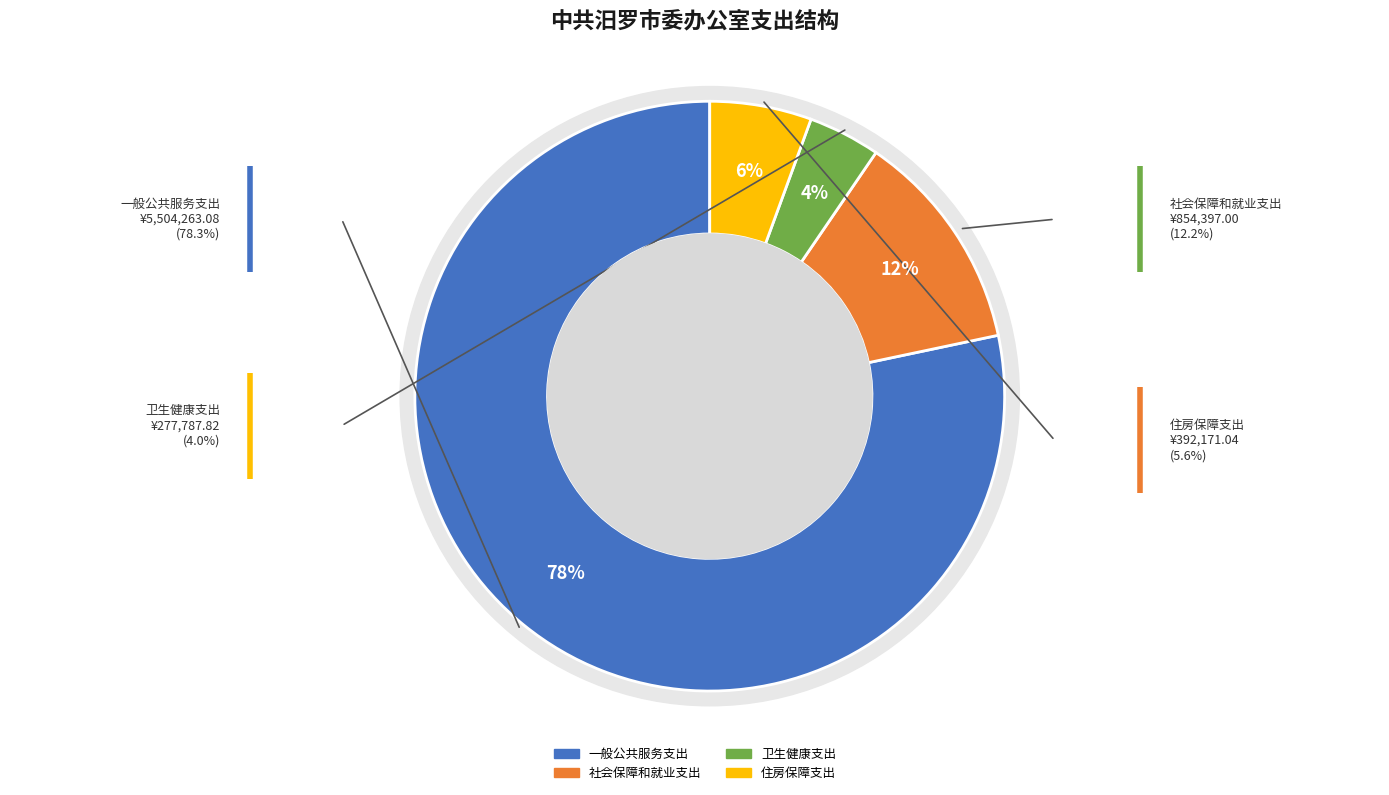

Count the number of slices in the pie.

4